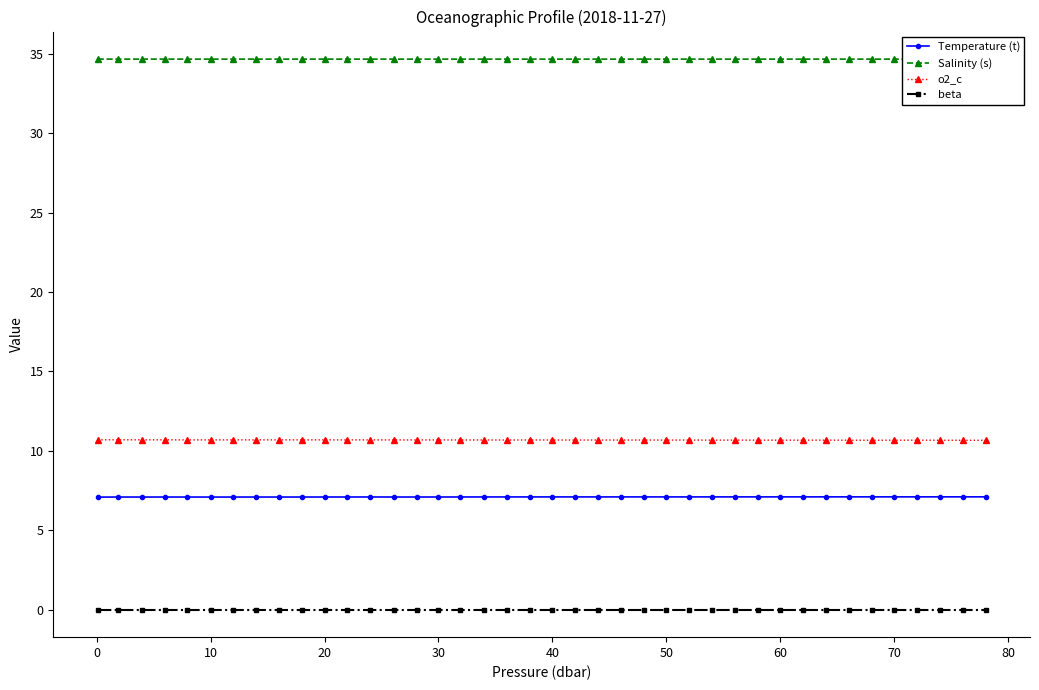

True or false: Temperature (t) has more than 0 interior local peaks.

True